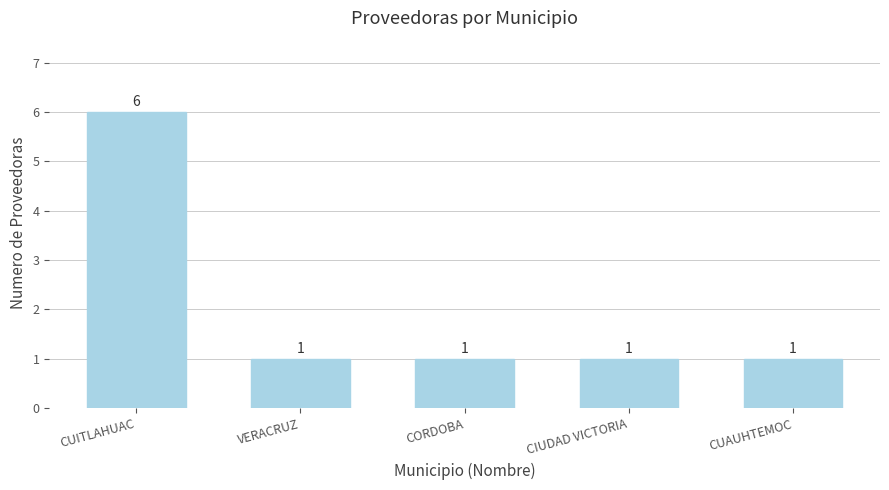

The value at VERACRUZ is 1. True or false?

True